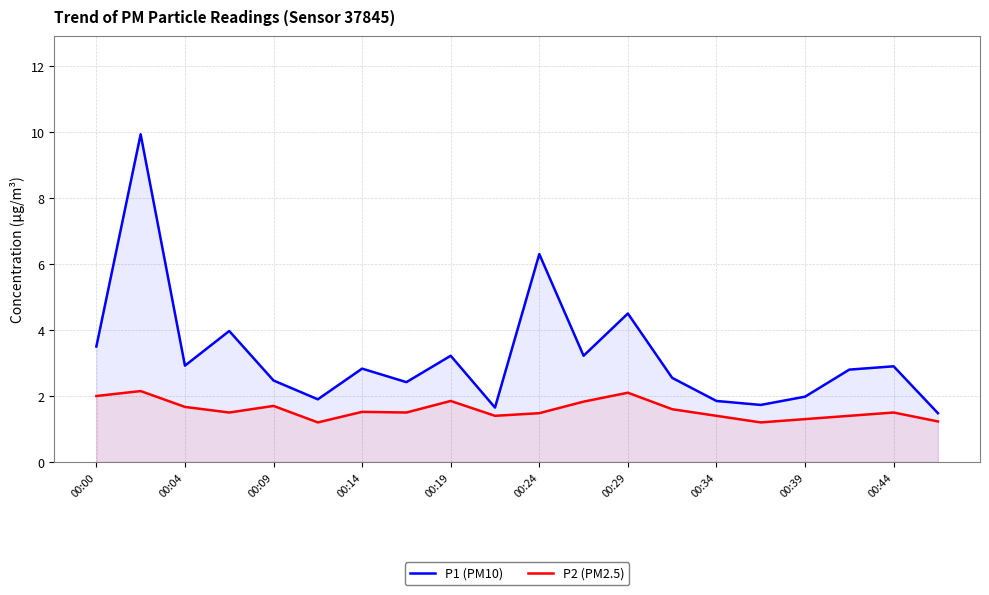

List the series in order of their peak value, highest first.

P1 (PM10), P2 (PM2.5)